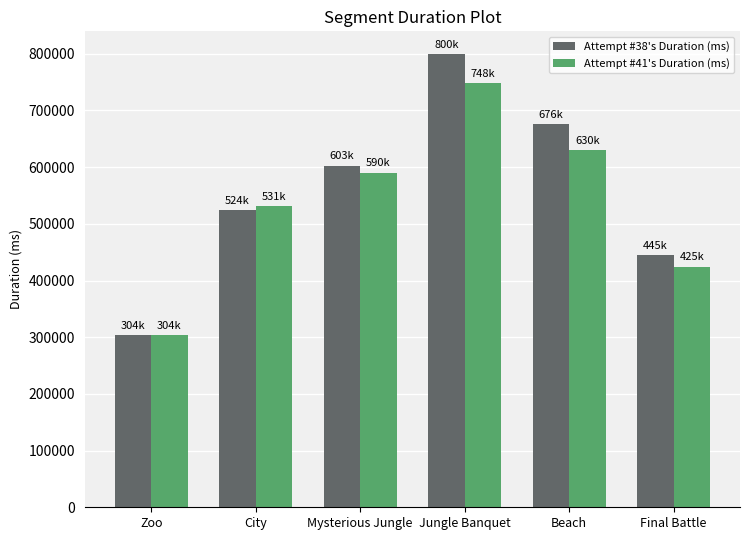

The value of Attempt #41's Duration (ms) at City is 261131. True or false?

False